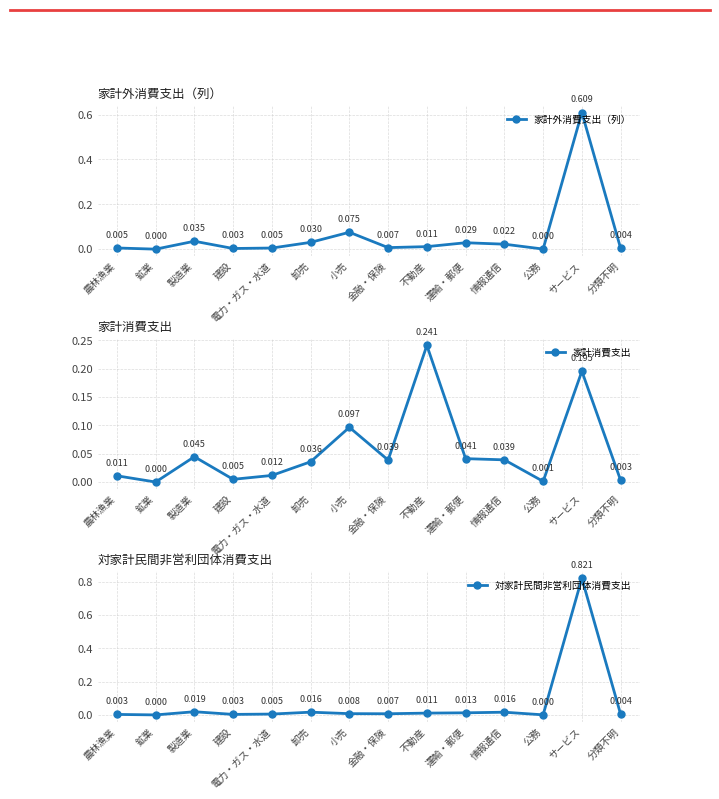

In 家計消費支出, how many points are lower than both neighbors (excluding endpoints)?

4